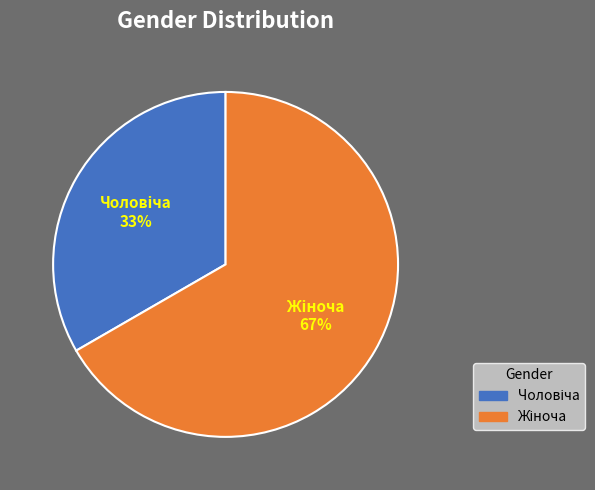

To the nearest percent, what is the average slice percentage?

50%